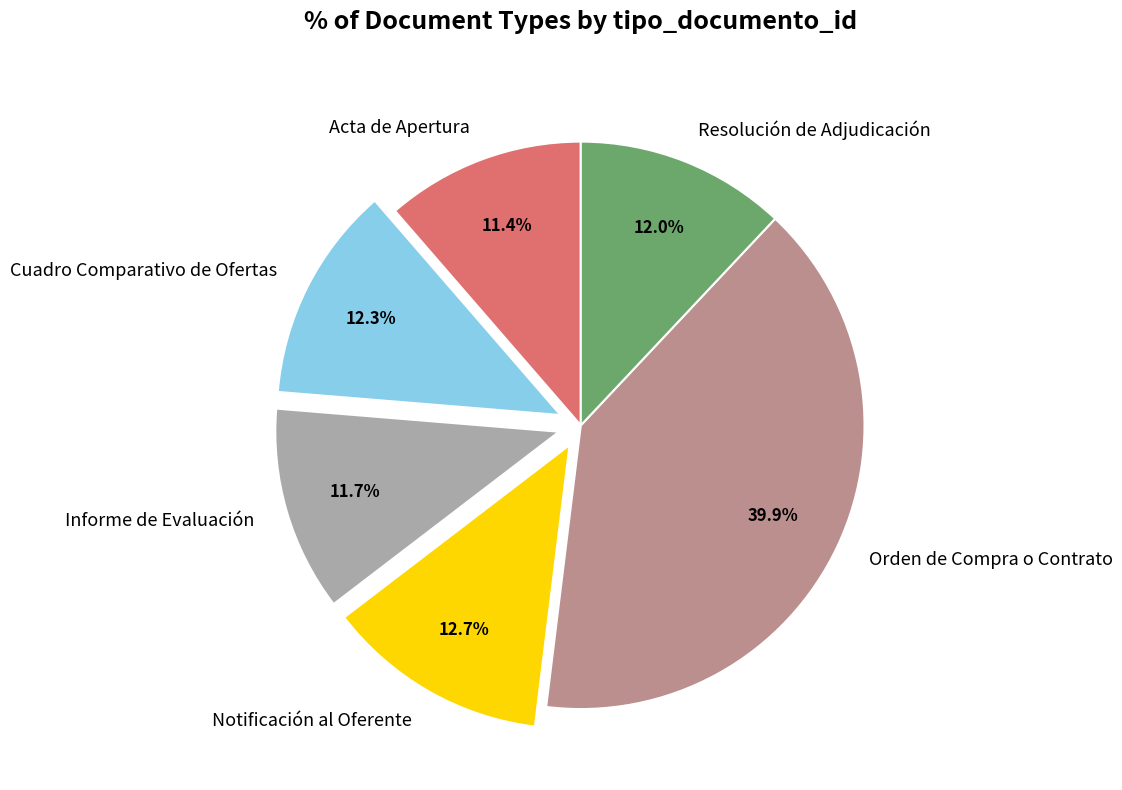

Does Acta de Apertura represent more than half of the total?

No